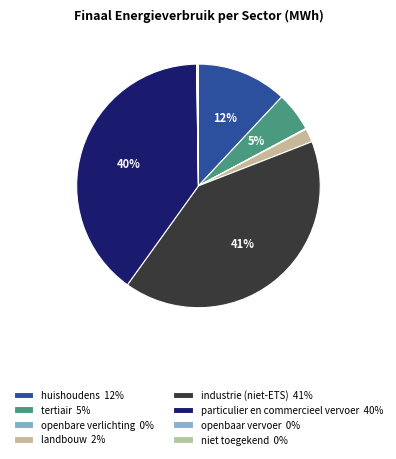

Which category has the smallest portion of the pie?

openbaar vervoer